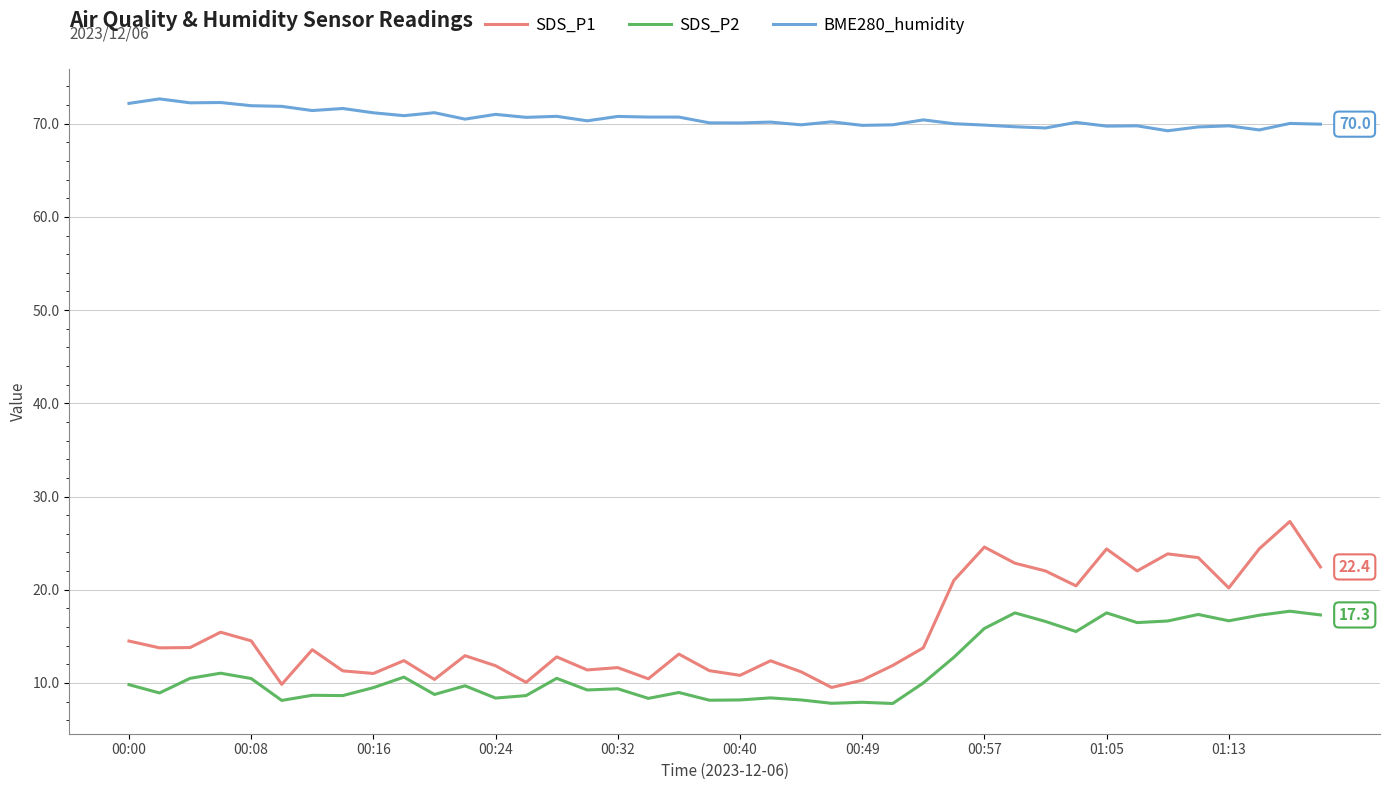

Which series has the largest range (max minus min)?

SDS_P1